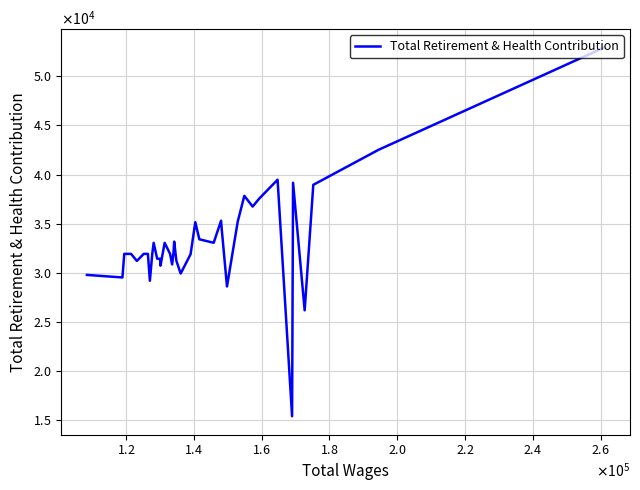

How many points are higher than both their immediate neighbors (excluding endpoints)?

8